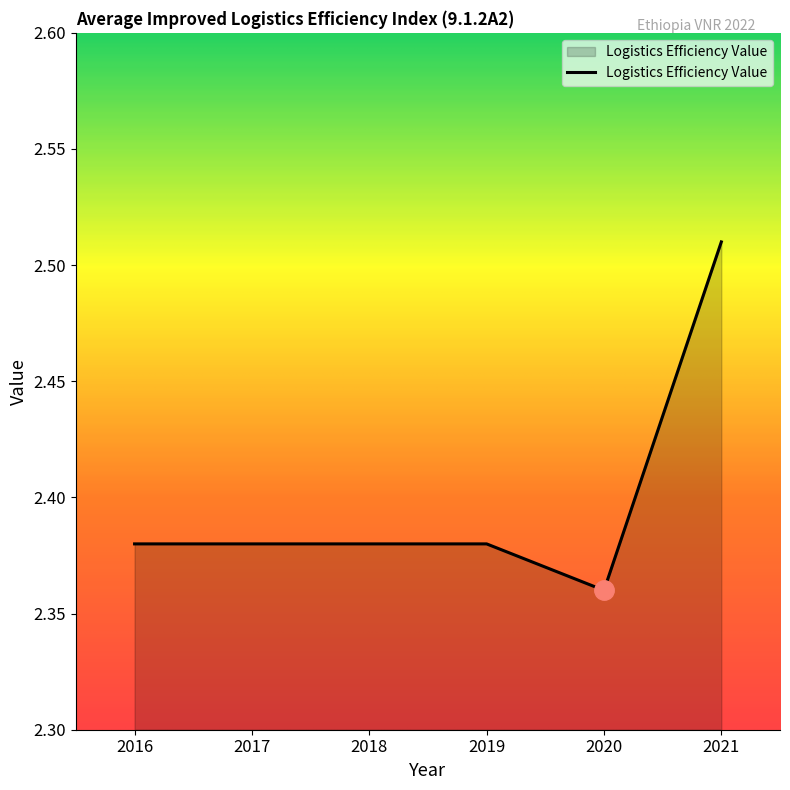

What is the difference between the values at 2018 and 2021?

0.1